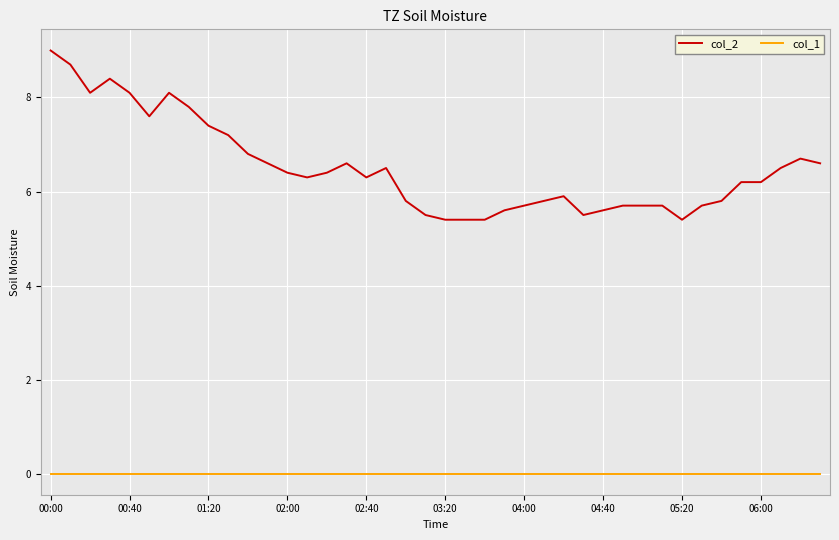

Which series has the largest total across all categories?

col_2